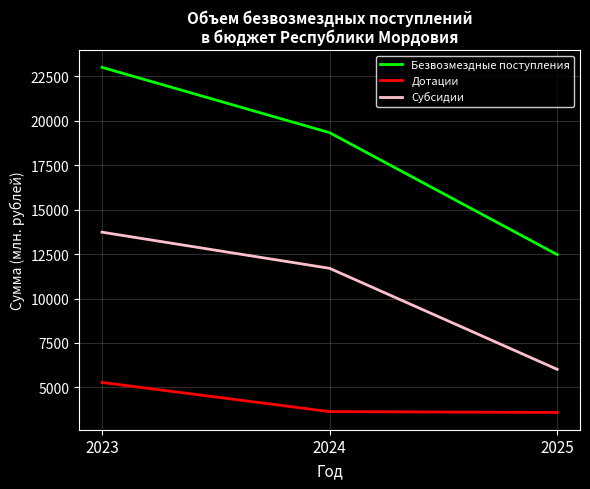

True or false: Дотации has a value of 6101.4 at 2025.

False